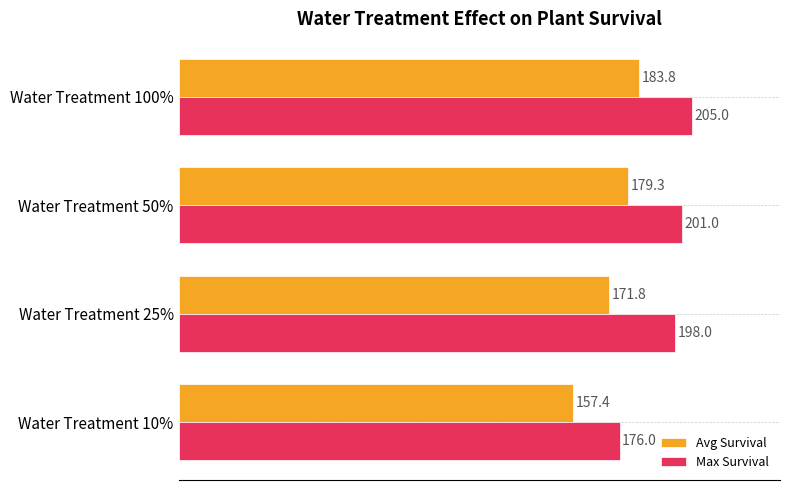

True or false: Max Survival has a value of 88.7 at Water Treatment 10%.

False